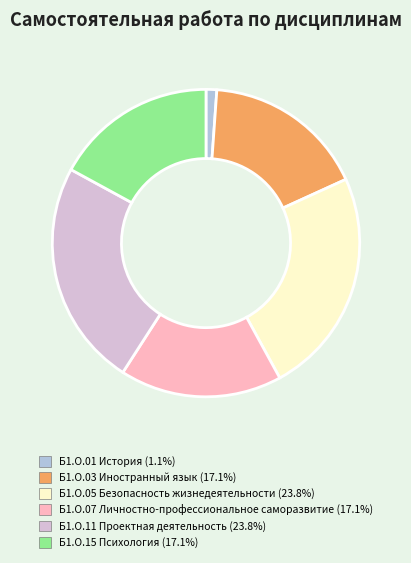

Which category has the smallest portion of the pie?

Б1.О.01 История